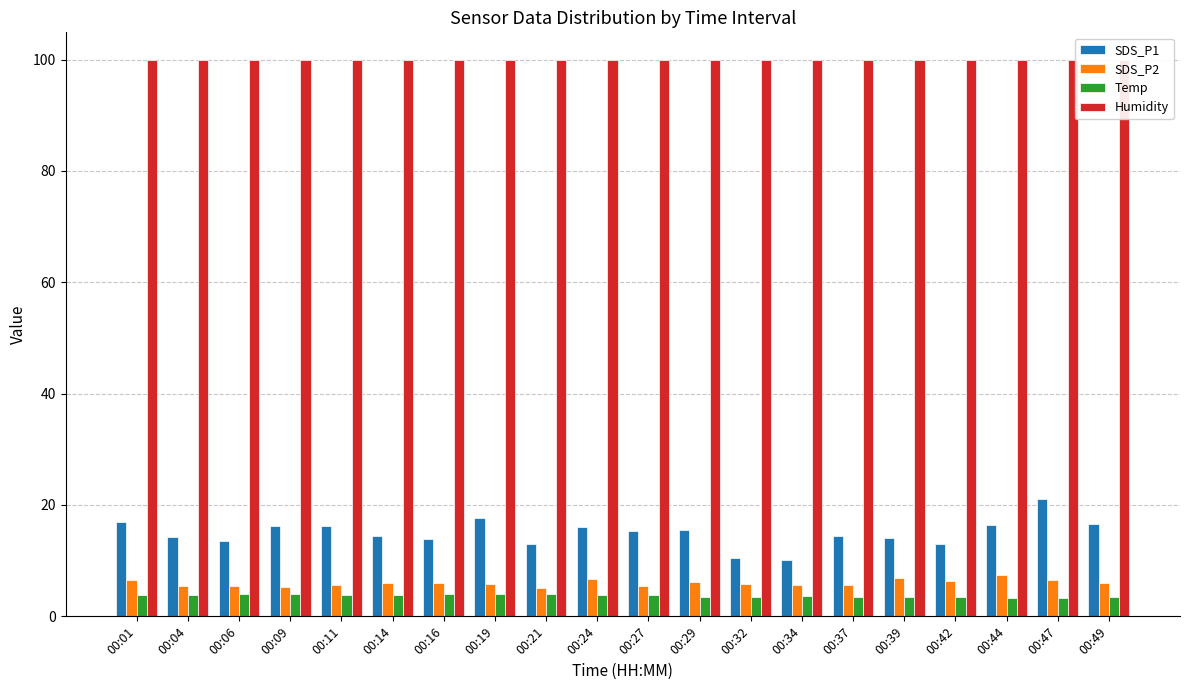

What is the highest value of the SDS_P2 series?

7.4